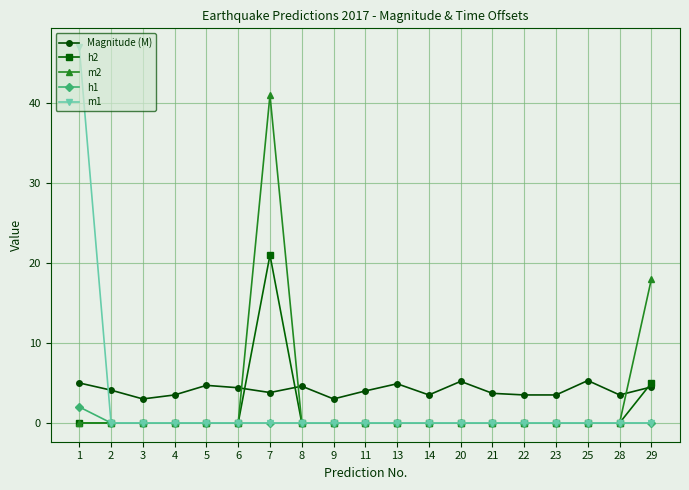

The h1 series shows 0.0 at 13. True or false?

True